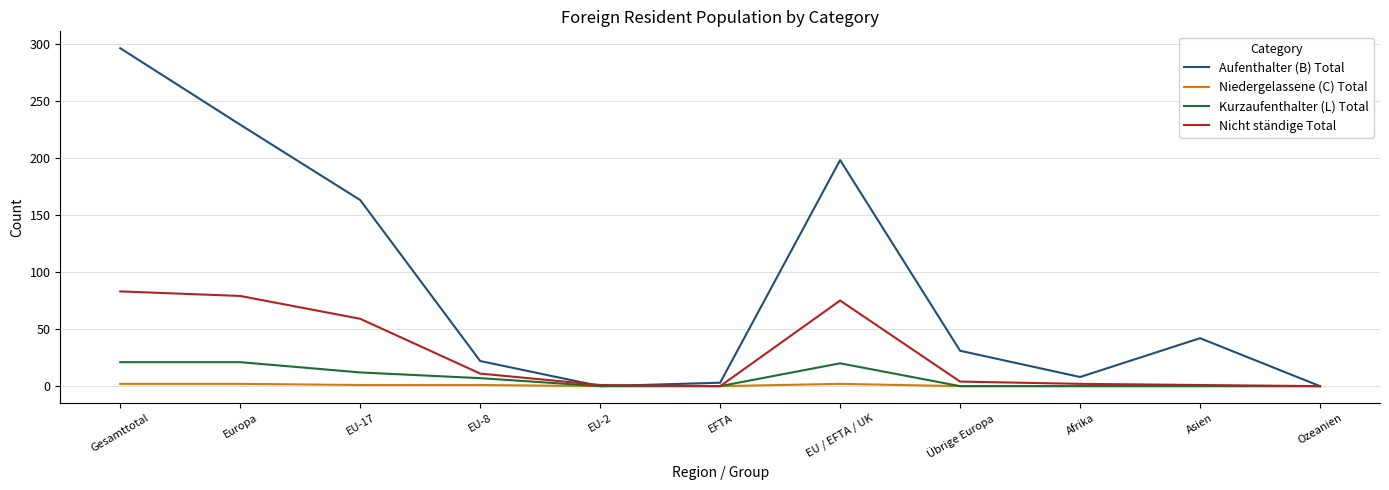

Which category has the highest value across all series?

Gesamttotal